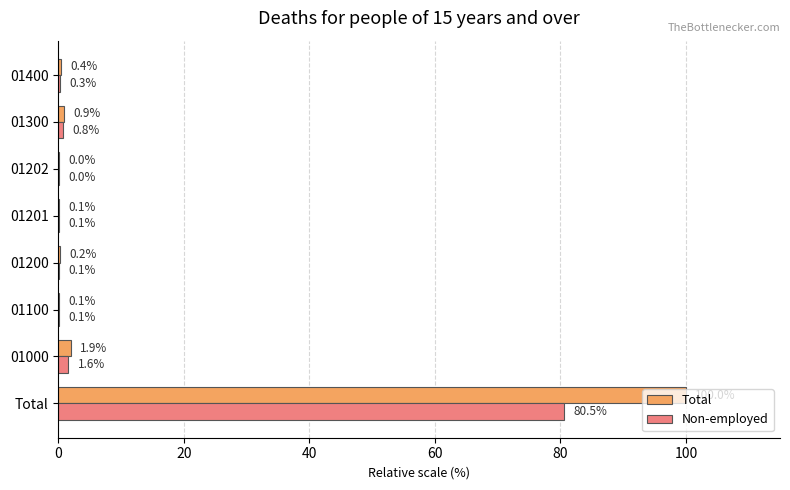

At which label does Non-employed reach its peak?

Total